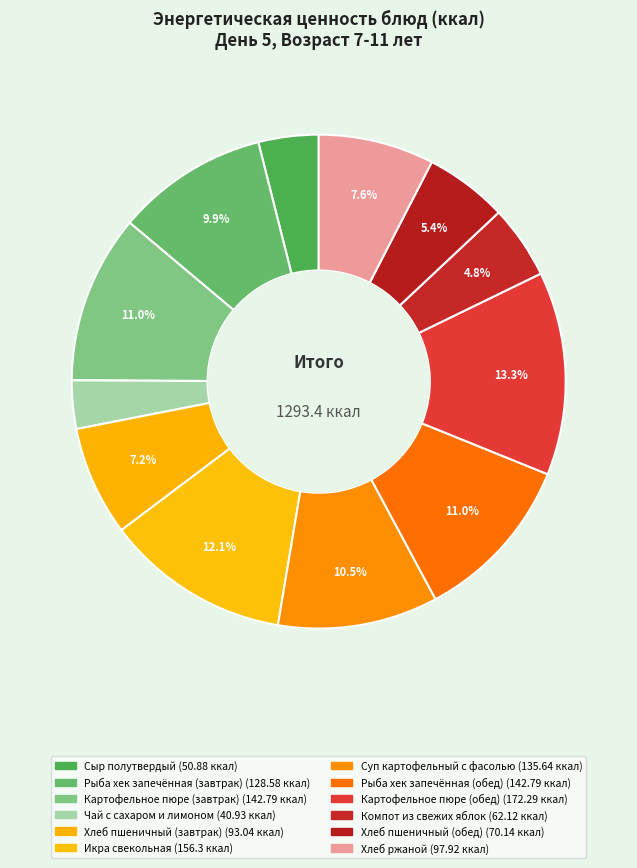

What is the change in value from Рыба хек запечённая (завтрак) to Компот из свежих яблок?

-66.5